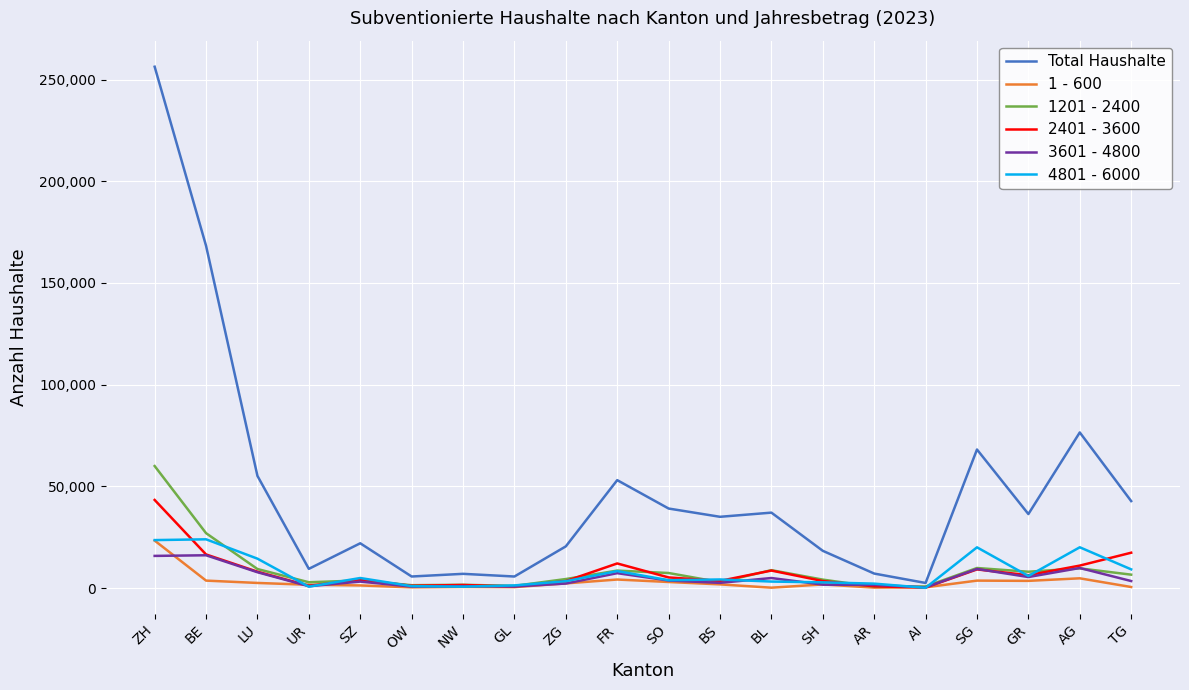

Which series has the largest range (max minus min)?

Total Haushalte